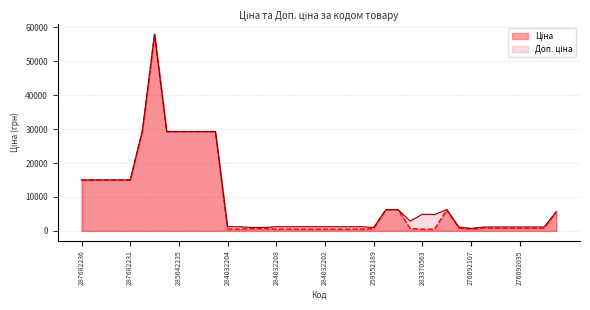

Is it true that Ціна equals 1476.2 at 276092109?

False